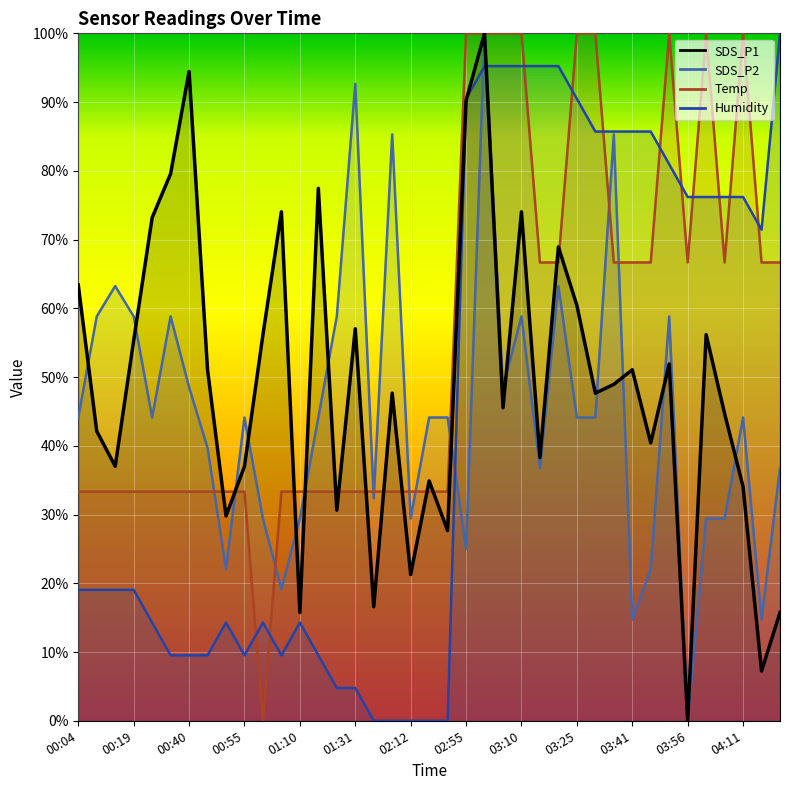

How many positive values does the SDS_P2 series have?

38